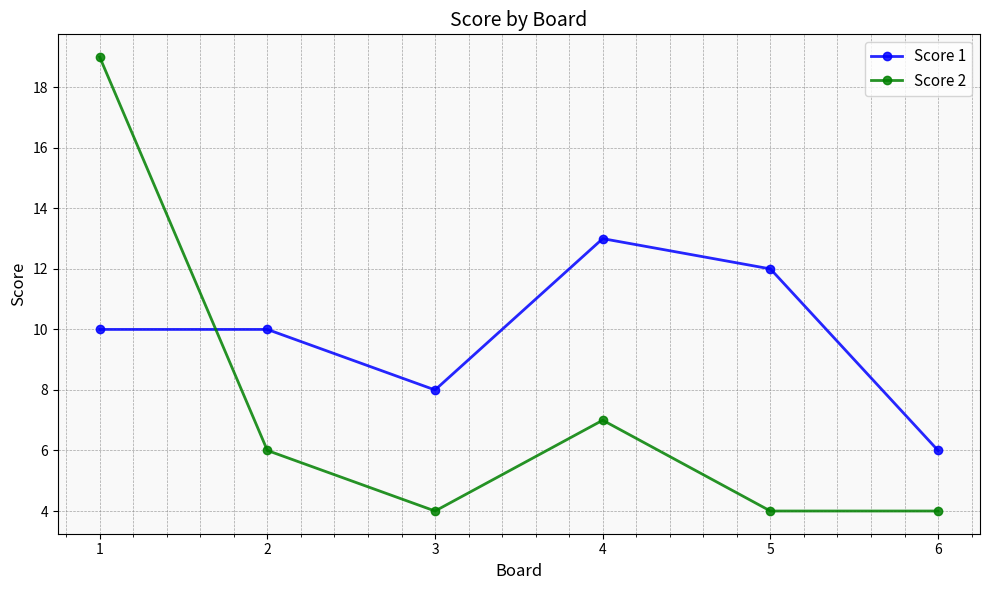

Where is the first local minimum for Score 1?

3